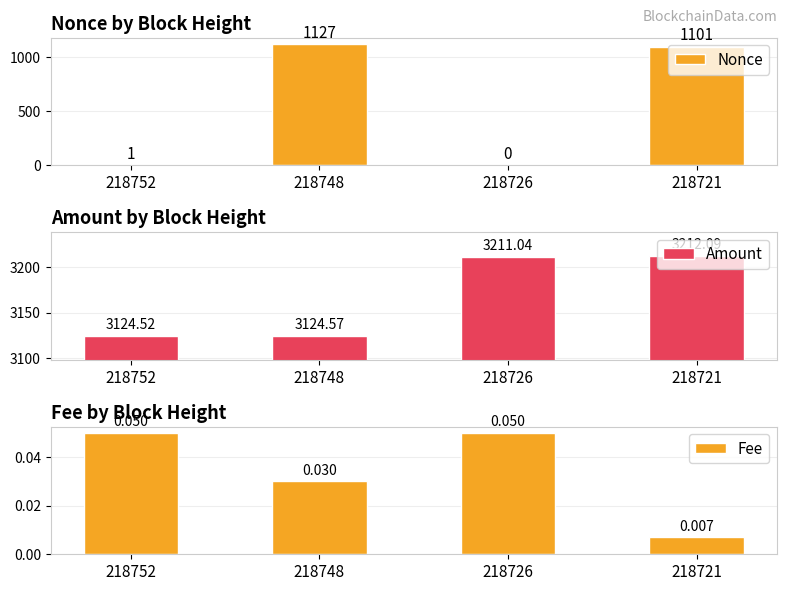

Which has a higher value, 218721 or 218726?

218721